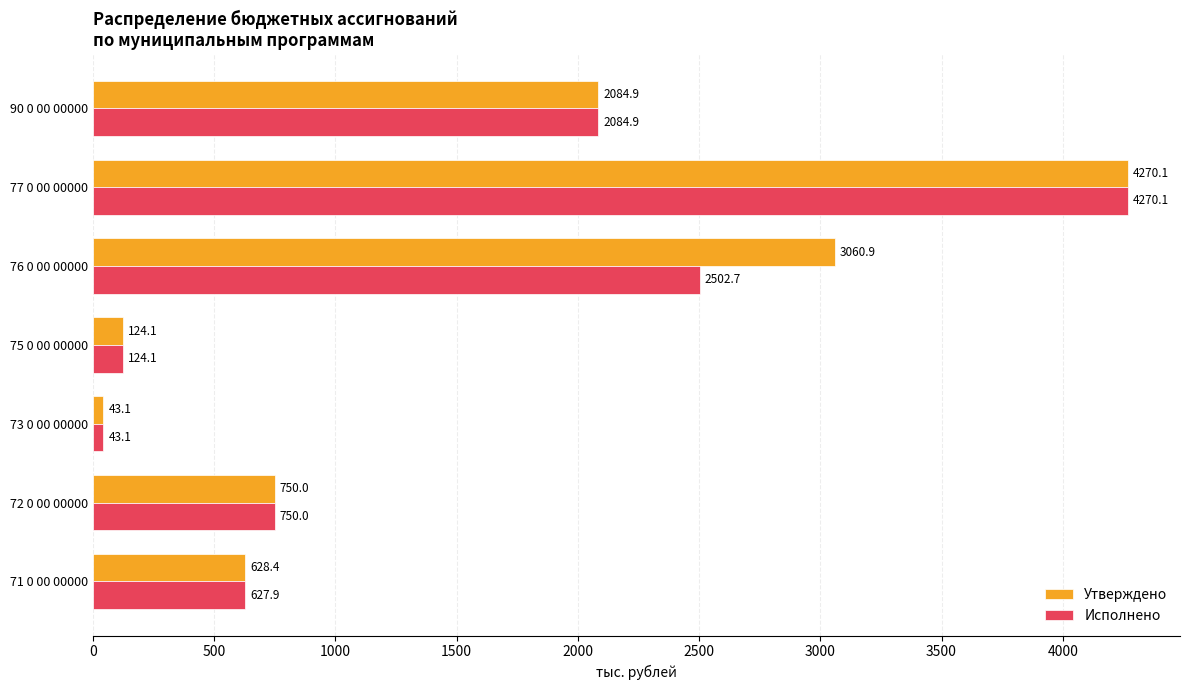

List the series in order of their overall mean, lowest first.

Исполнено, Утверждено